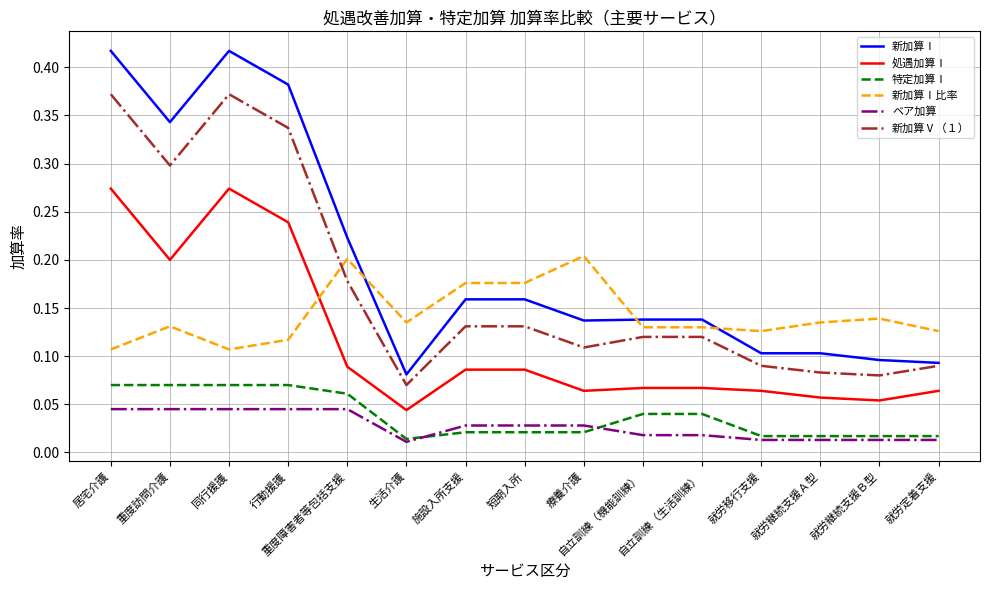

True or false: 新加算Ⅰ and ベア加算 cross at least once.

False